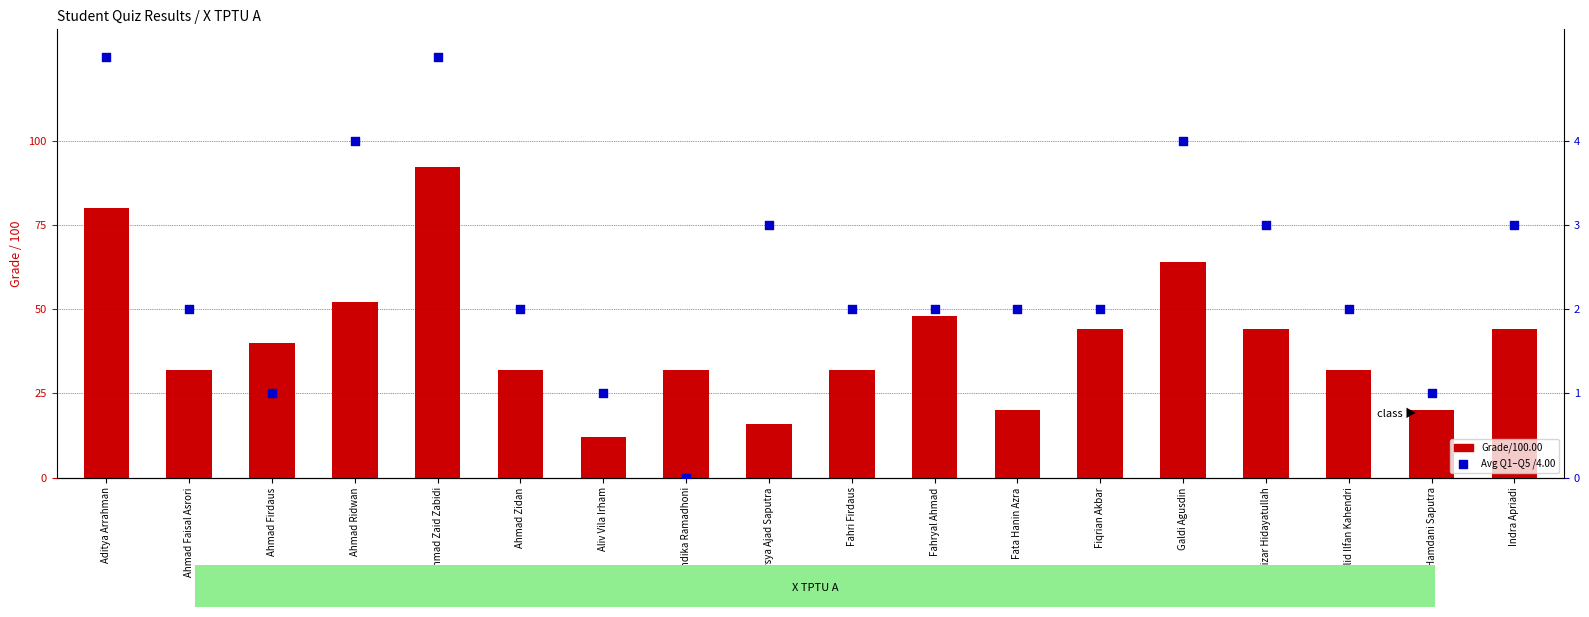

What is the ratio of the value at Ahmad Firdaus to the value at Arsya Ajad Saputra?

2.5